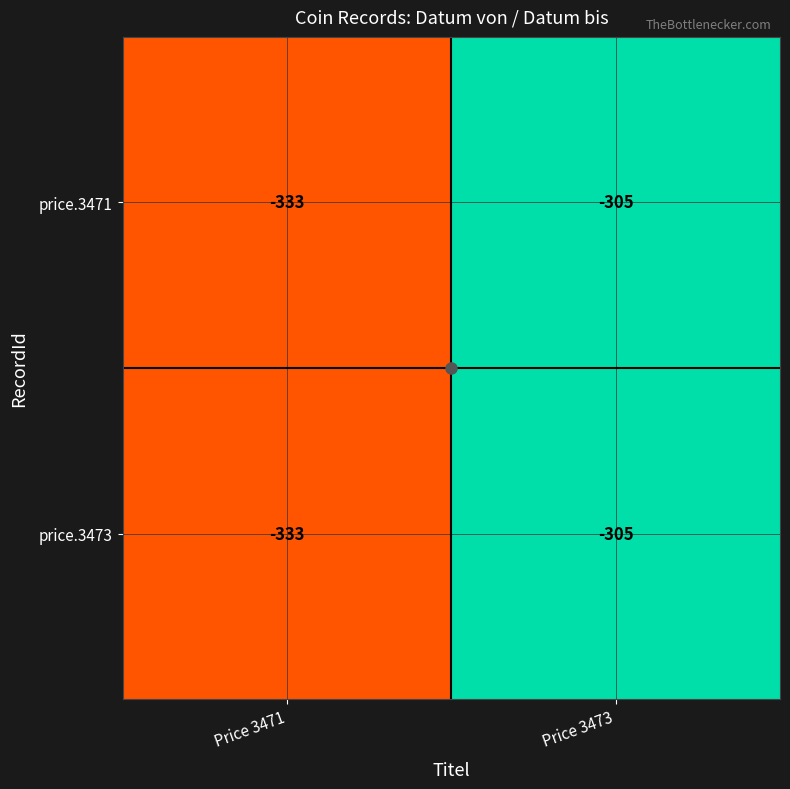

What is the greatest value displayed?

-305